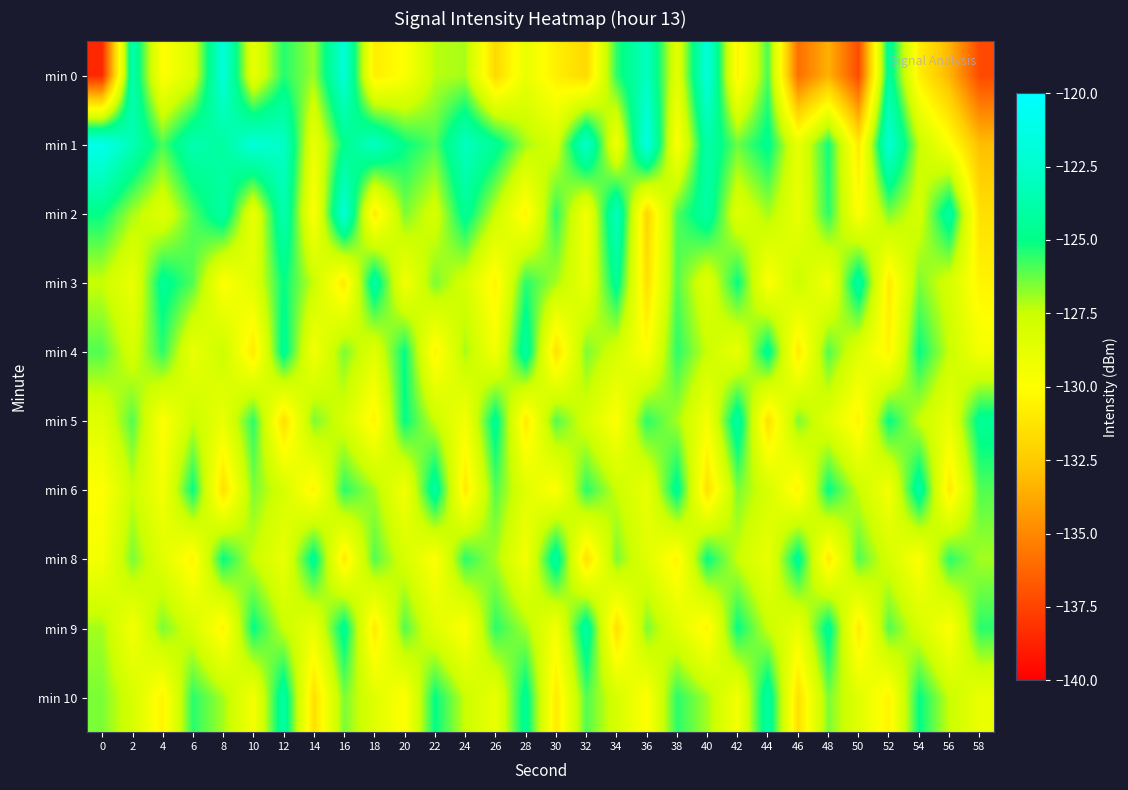

What is the greatest value displayed?

-121.1